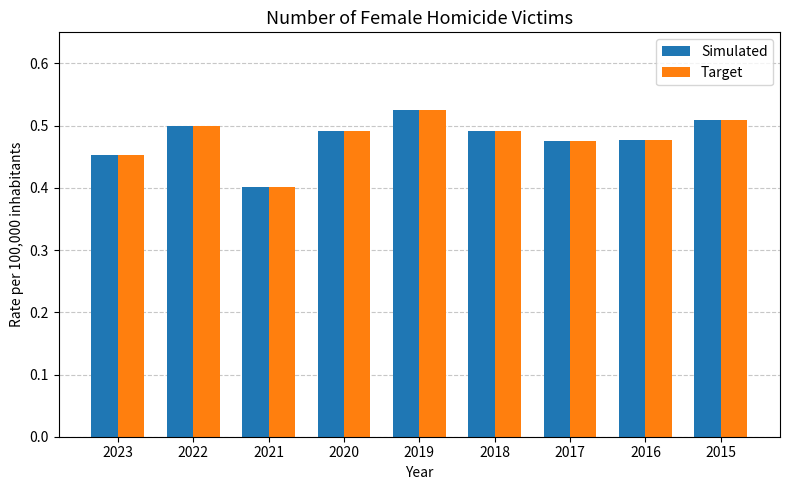

The Simulated series shows 0.5 at 2019. True or false?

True